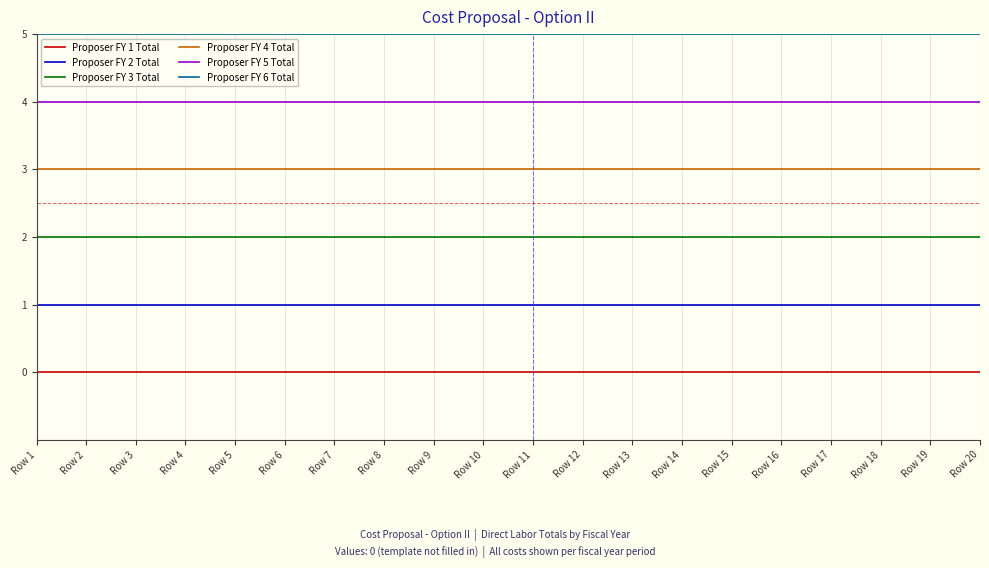

True or false: Proposer FY 5 Total has a value of 4 at Row 8.

True